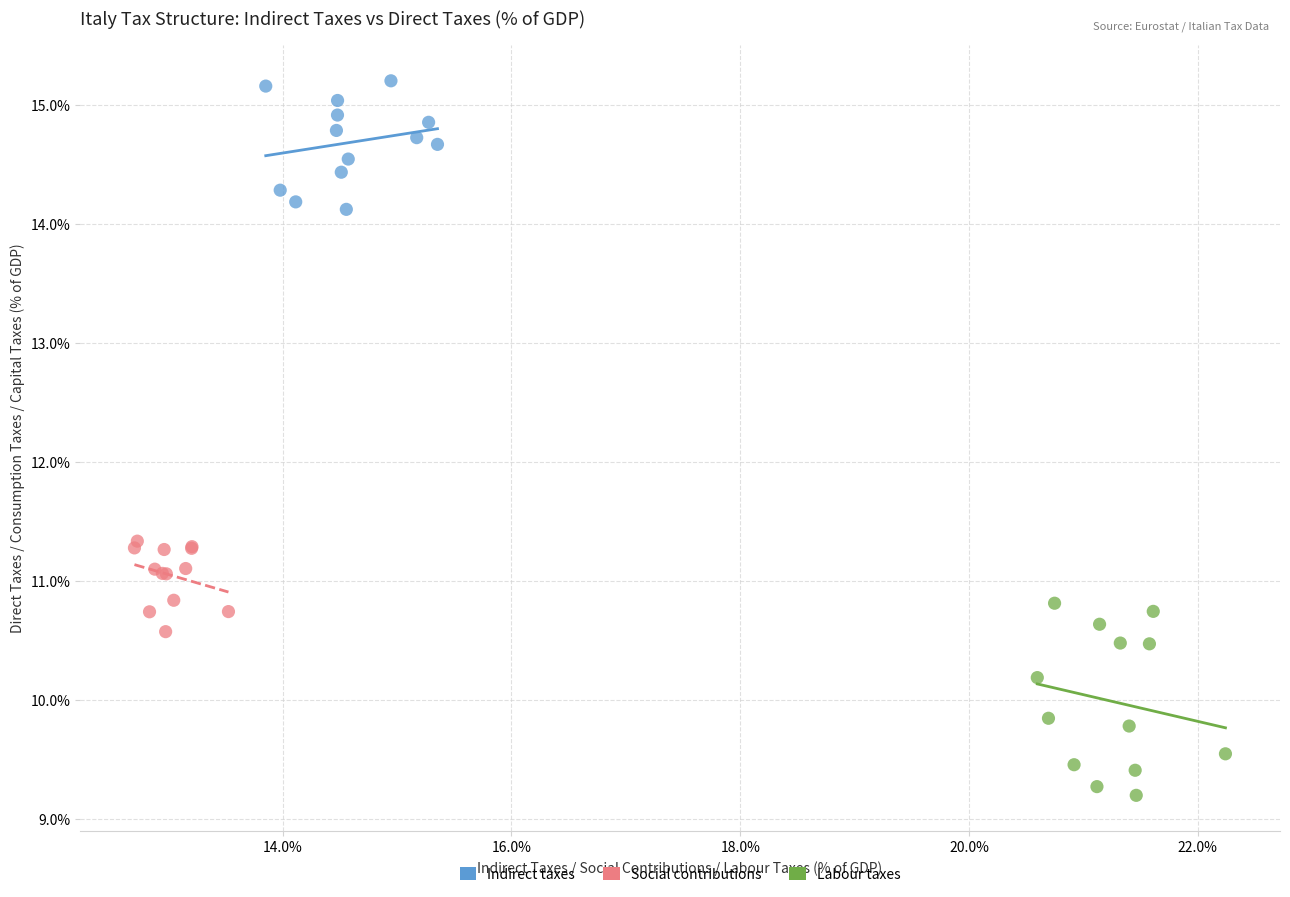

Which series contains the highest Y value?

Indirect taxes